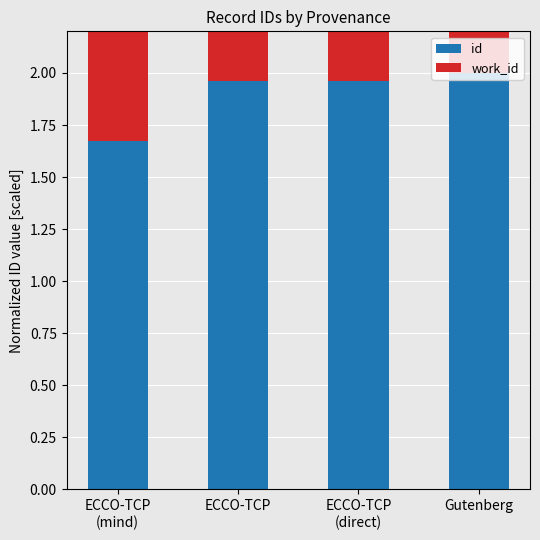

Is the value of id at ECCO-TCP
(mind) greater than the value of work_id at ECCO-TCP
(mind)?

No